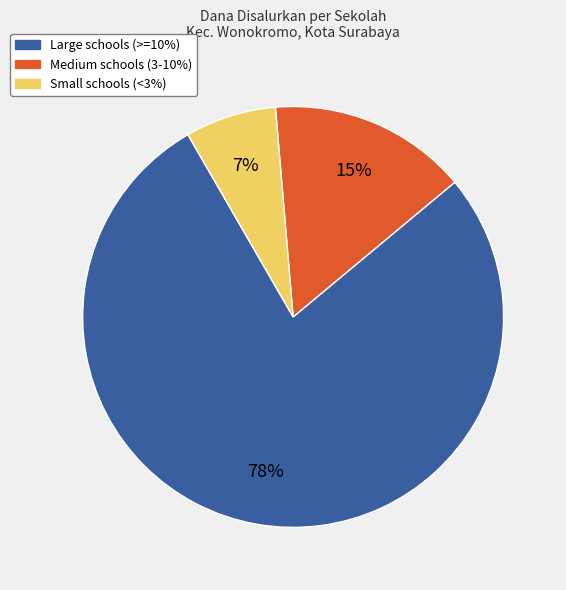

To the nearest percent, what is the difference between the largest and smallest slice percentages?

71%